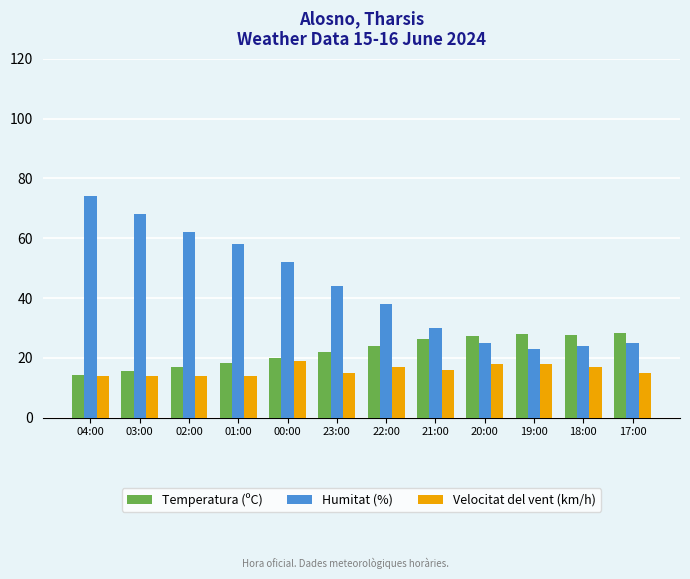

Is the value of Humitat (%) at 19:00 greater than the value of Velocitat del vent (km/h) at 19:00?

Yes